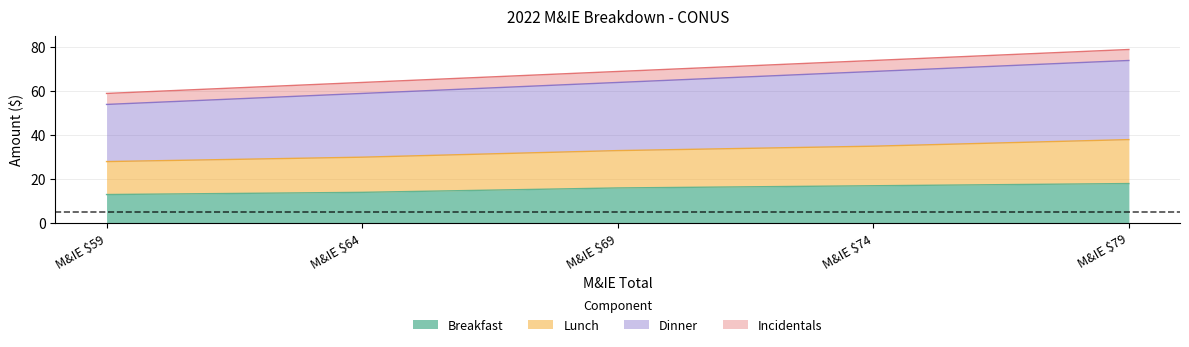

True or false: Dinner and Breakfast intersect in this chart.

False